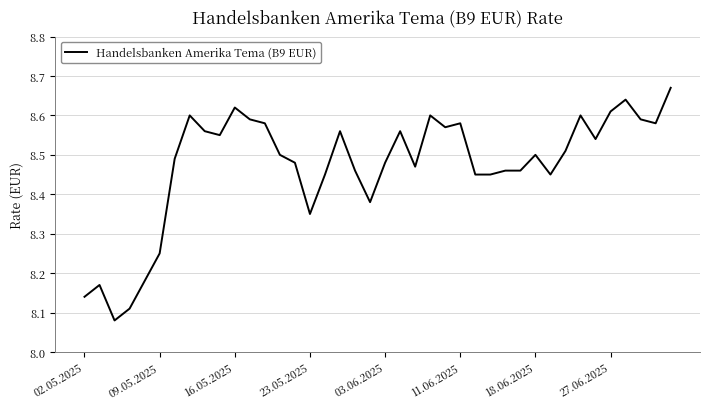

What is the difference between the maximum and minimum values?

0.6